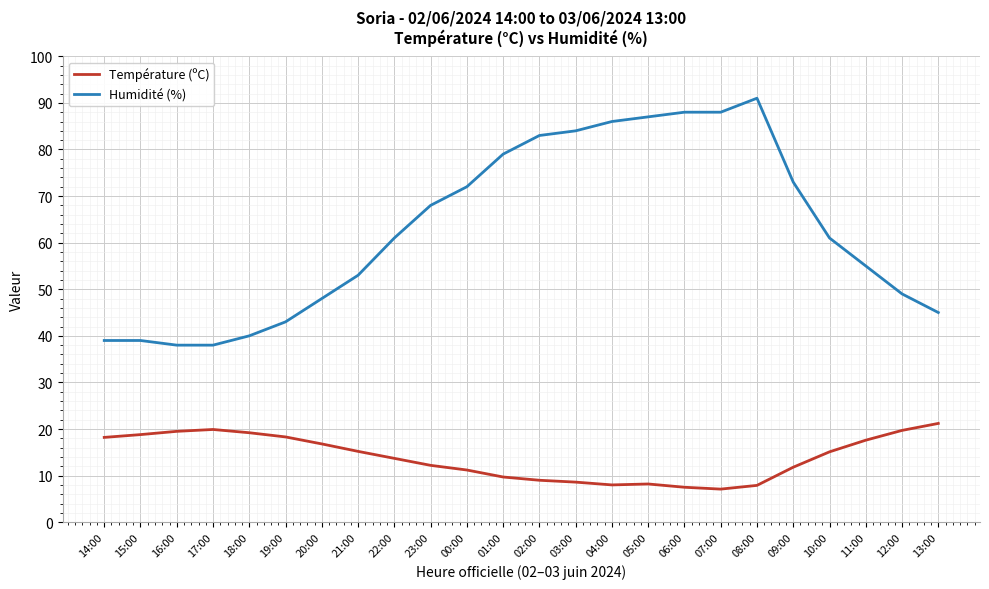

How many distinct data groups are displayed?

2